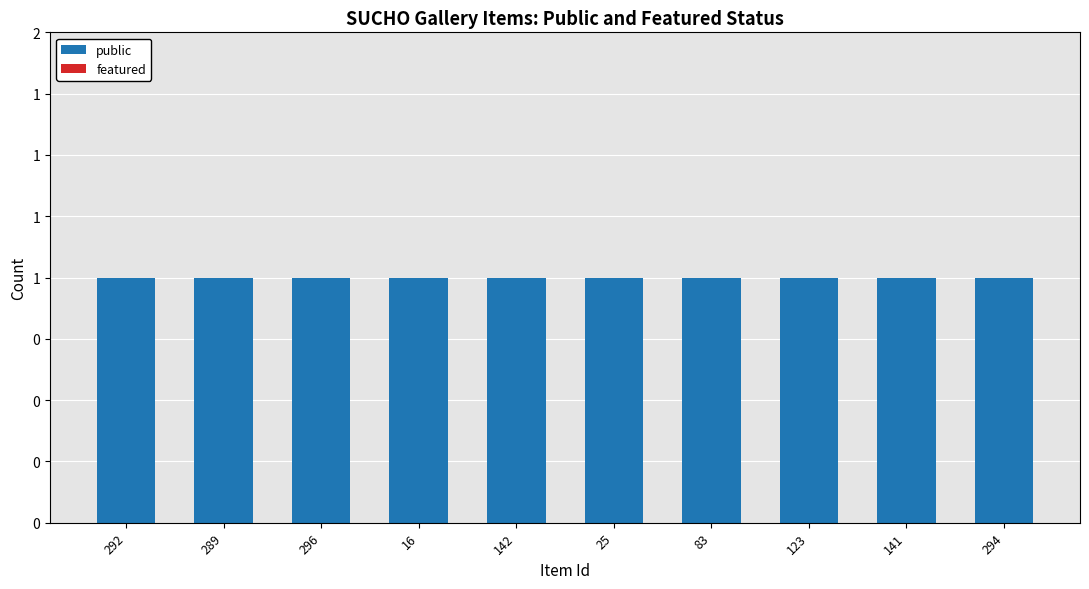

How many groups of bars are there?

10